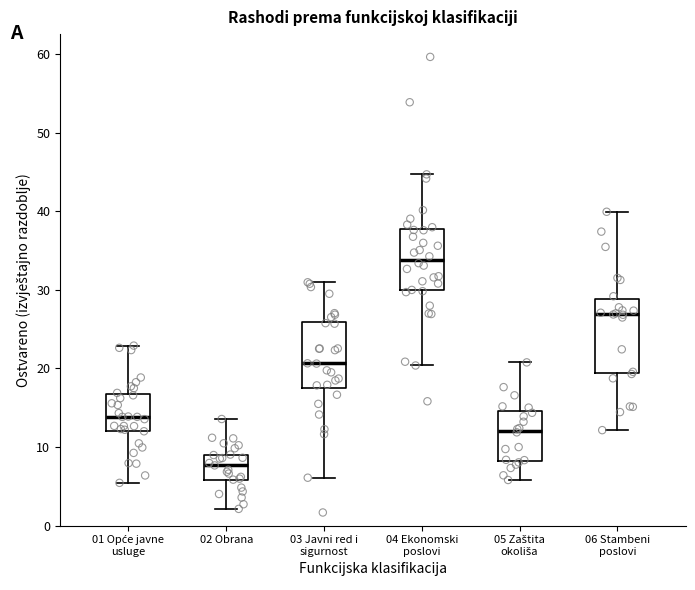

Reading left to right, transcribe this box plot: for each box, give where its median line is, the range the box spans, and where its two whiskers end, as read against the y-axis. The values are not printed on the chart, so give them approximately, as read against the axis.

01 Opće javne usluge: median 14, box 12 to 17, whiskers 5 to 23
02 Obrana: median 8, box 6 to 9, whiskers 2 to 14
03 Javni red i sigurnost: median 21, box 18 to 26, whiskers 6 to 31
04 Ekonomski poslovi: median 34, box 30 to 38, whiskers 20 to 45
05 Zaštita okoliša: median 12, box 8 to 15, whiskers 6 to 21
06 Stambeni poslovi: median 27, box 19 to 29, whiskers 12 to 40